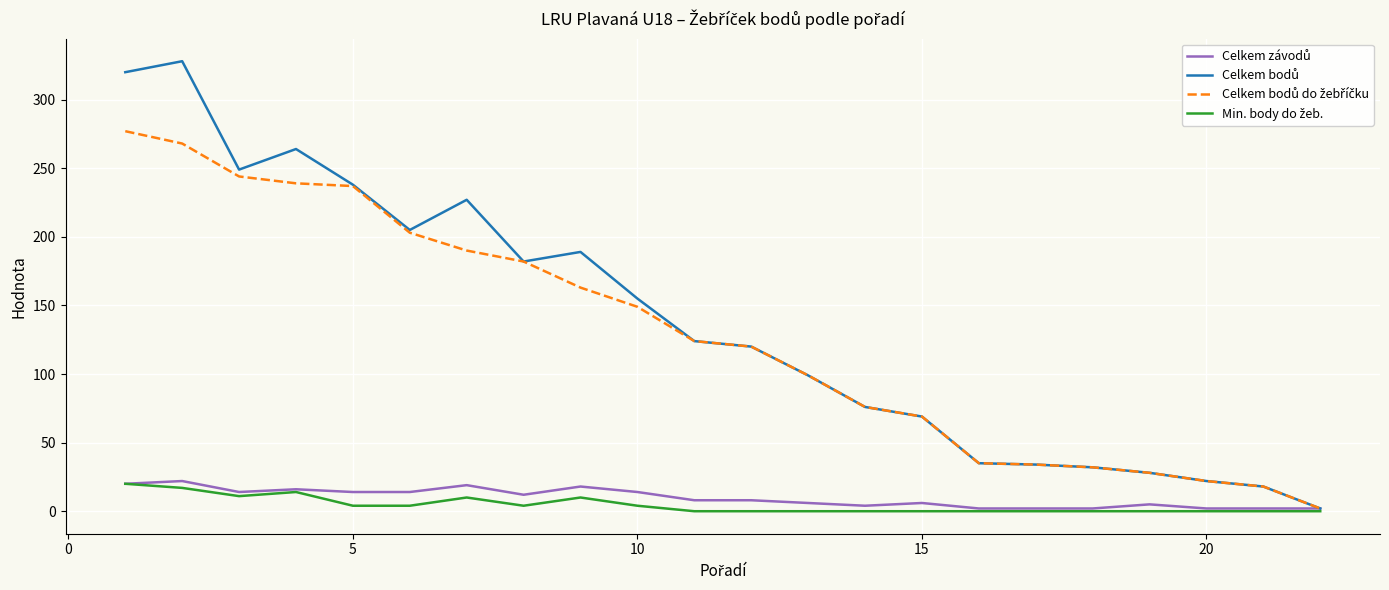

True or false: Celkem bodů do žebříčku and Celkem bodů intersect in this chart.

False